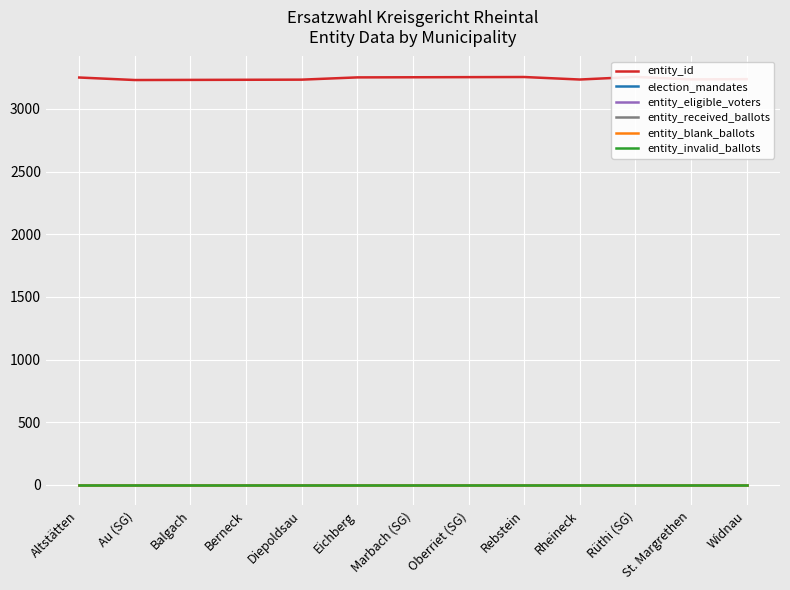

Which series has the largest range (max minus min)?

entity_id